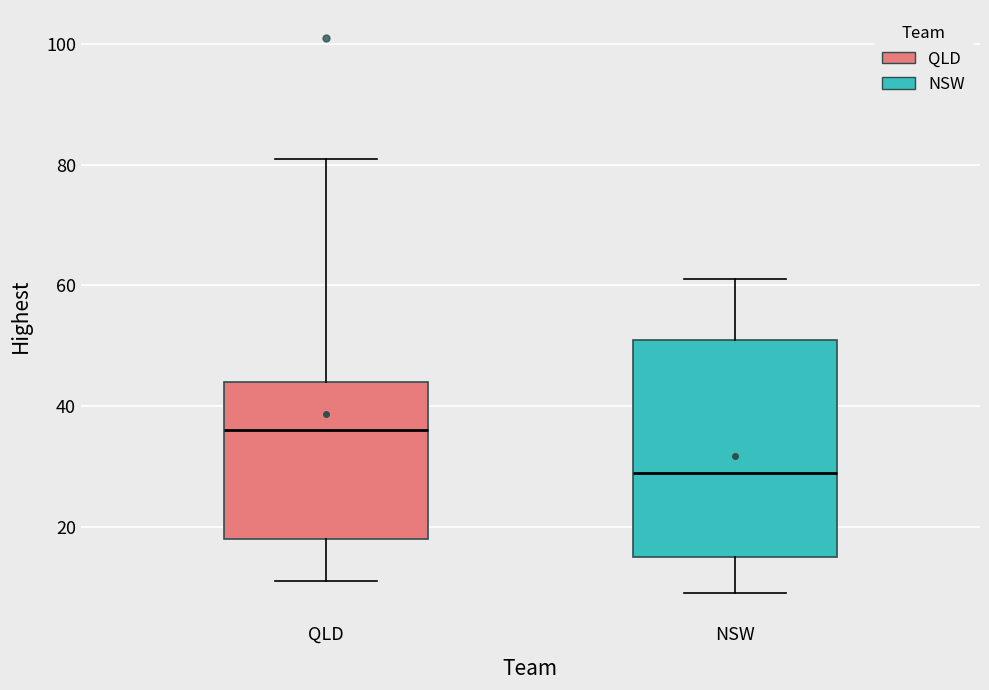

Reading left to right, read every box against the y-axis: the position of its median line, the range the box covers, and the ends of its whiskers. The values are not printed on the chart, so give them approximately, as read against the axis.

QLD: median 36, box 18 to 44, whiskers 12 to 82
NSW: median 30, box 16 to 52, whiskers 10 to 62